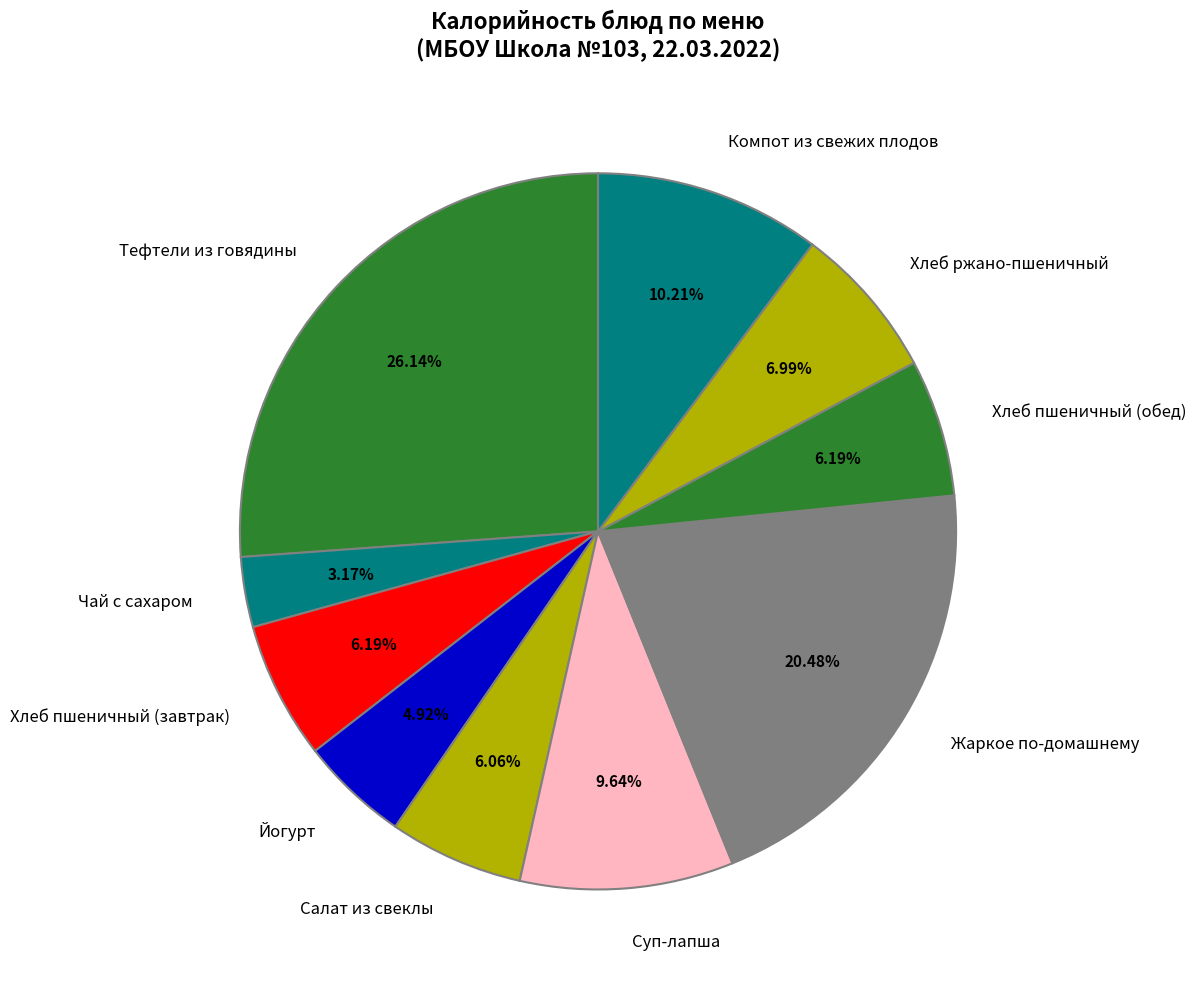

Which has a higher value, Компот из свежих плодов or Чай с сахаром?

Компот из свежих плодов